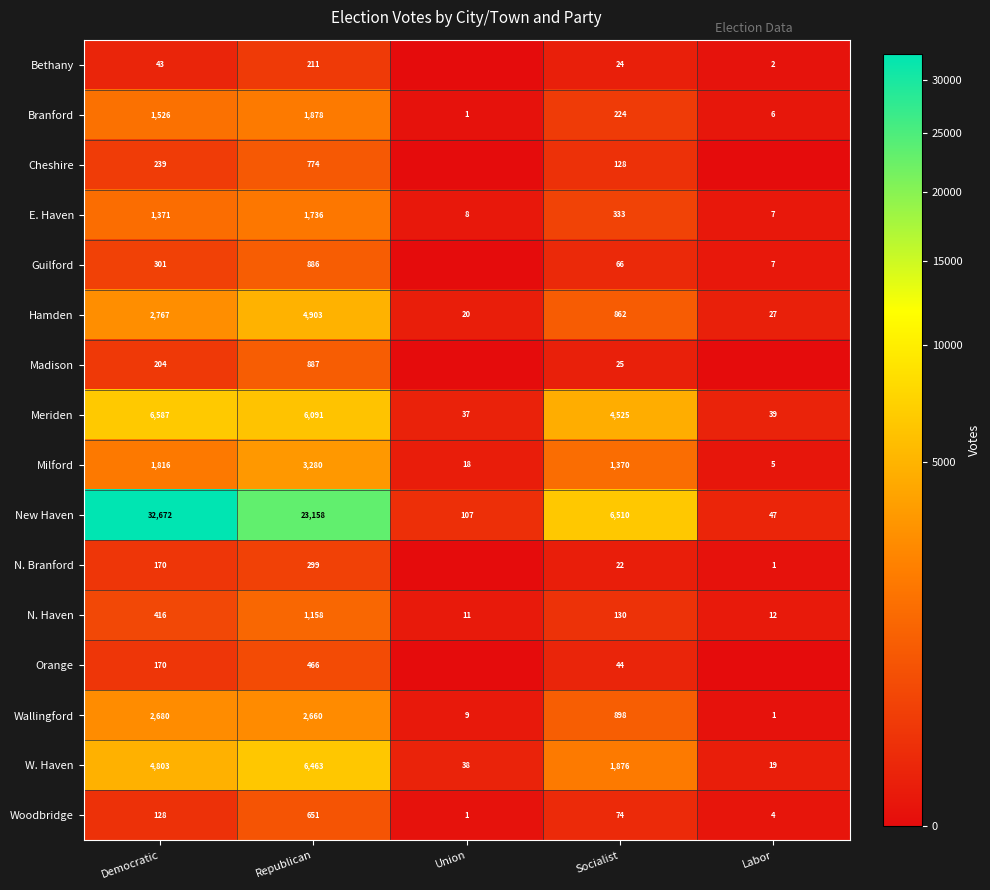

What is the sum of the Bethany values at Socialist and Republican?

235